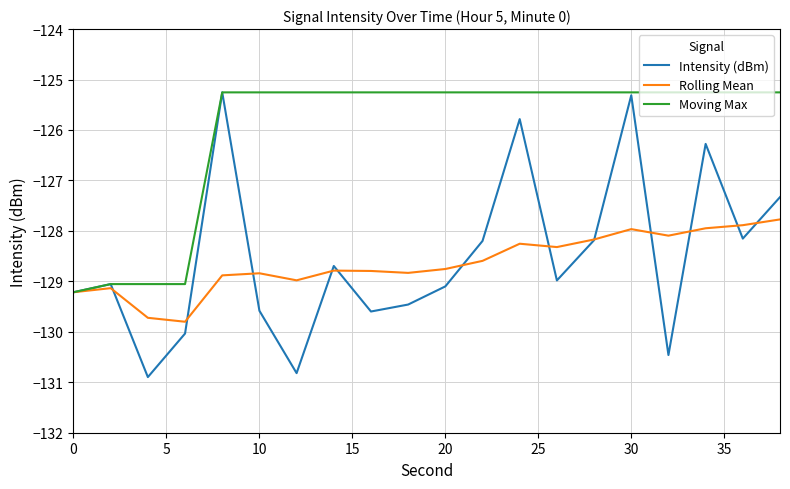

Which series has the largest range (max minus min)?

Intensity (dBm)